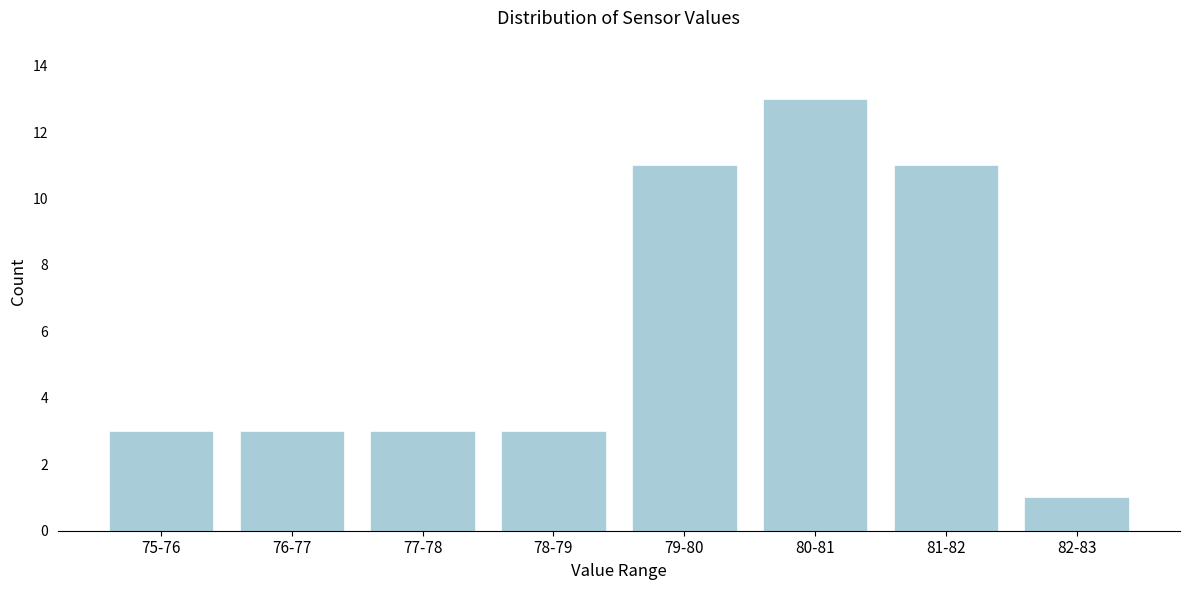

Reading right to left, extract all data points from this chart.

1	11	13	11	3	3	3	3